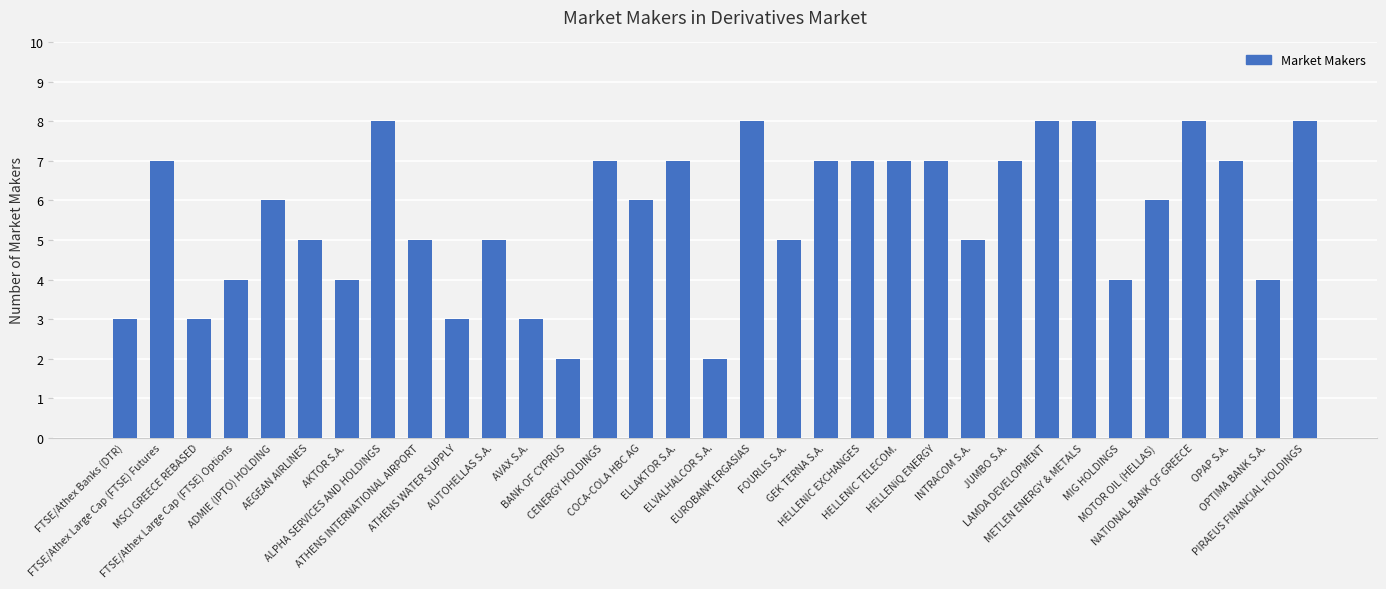

How many bars are there in total?

33